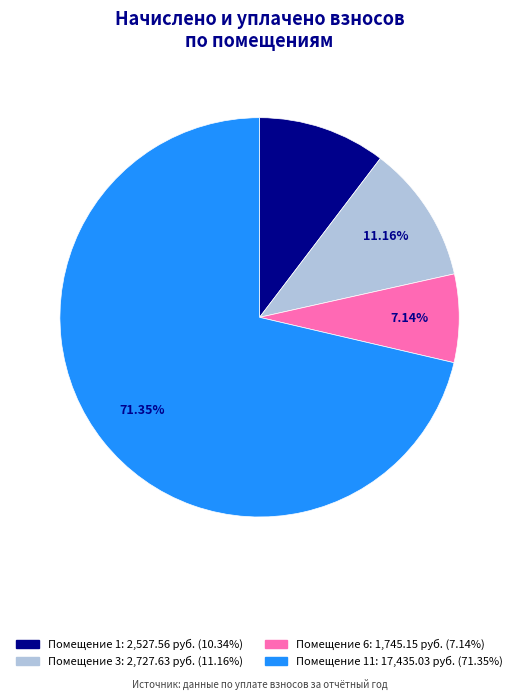

Does any single category account for the majority?

Yes